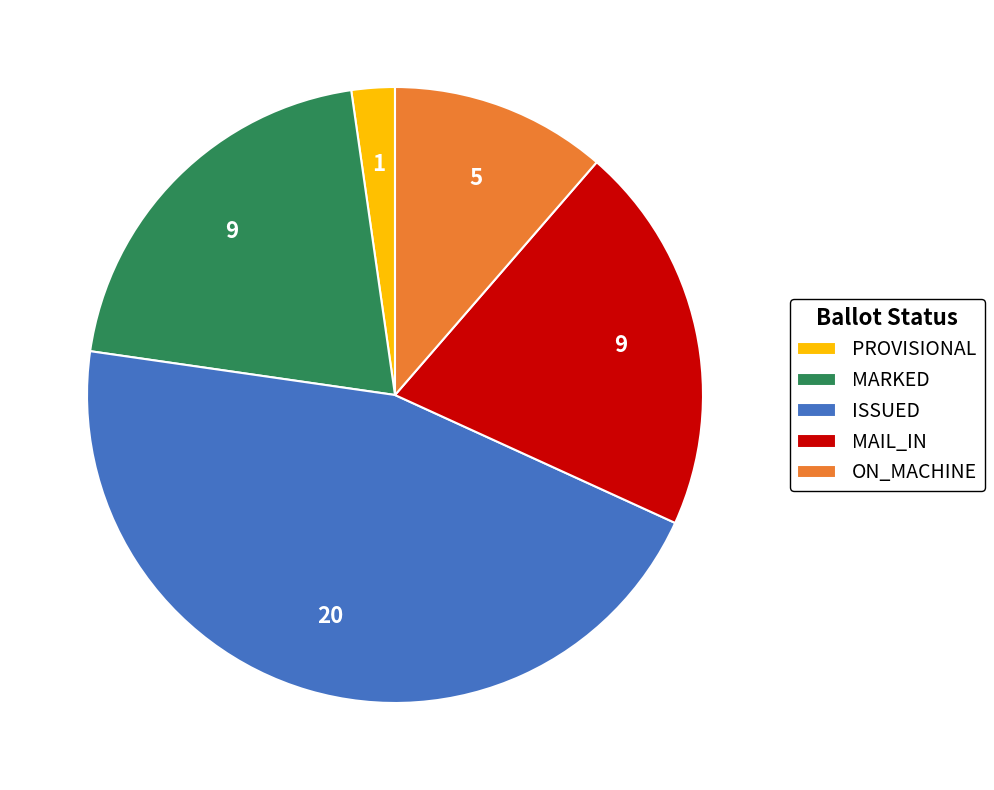

Does any single category account for the majority?

No